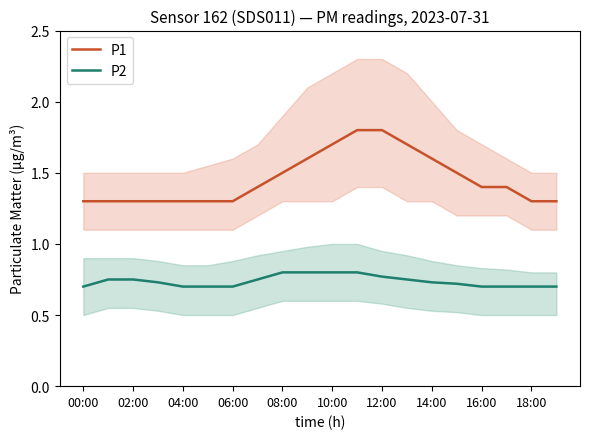

How many lines are shown in the chart?

2